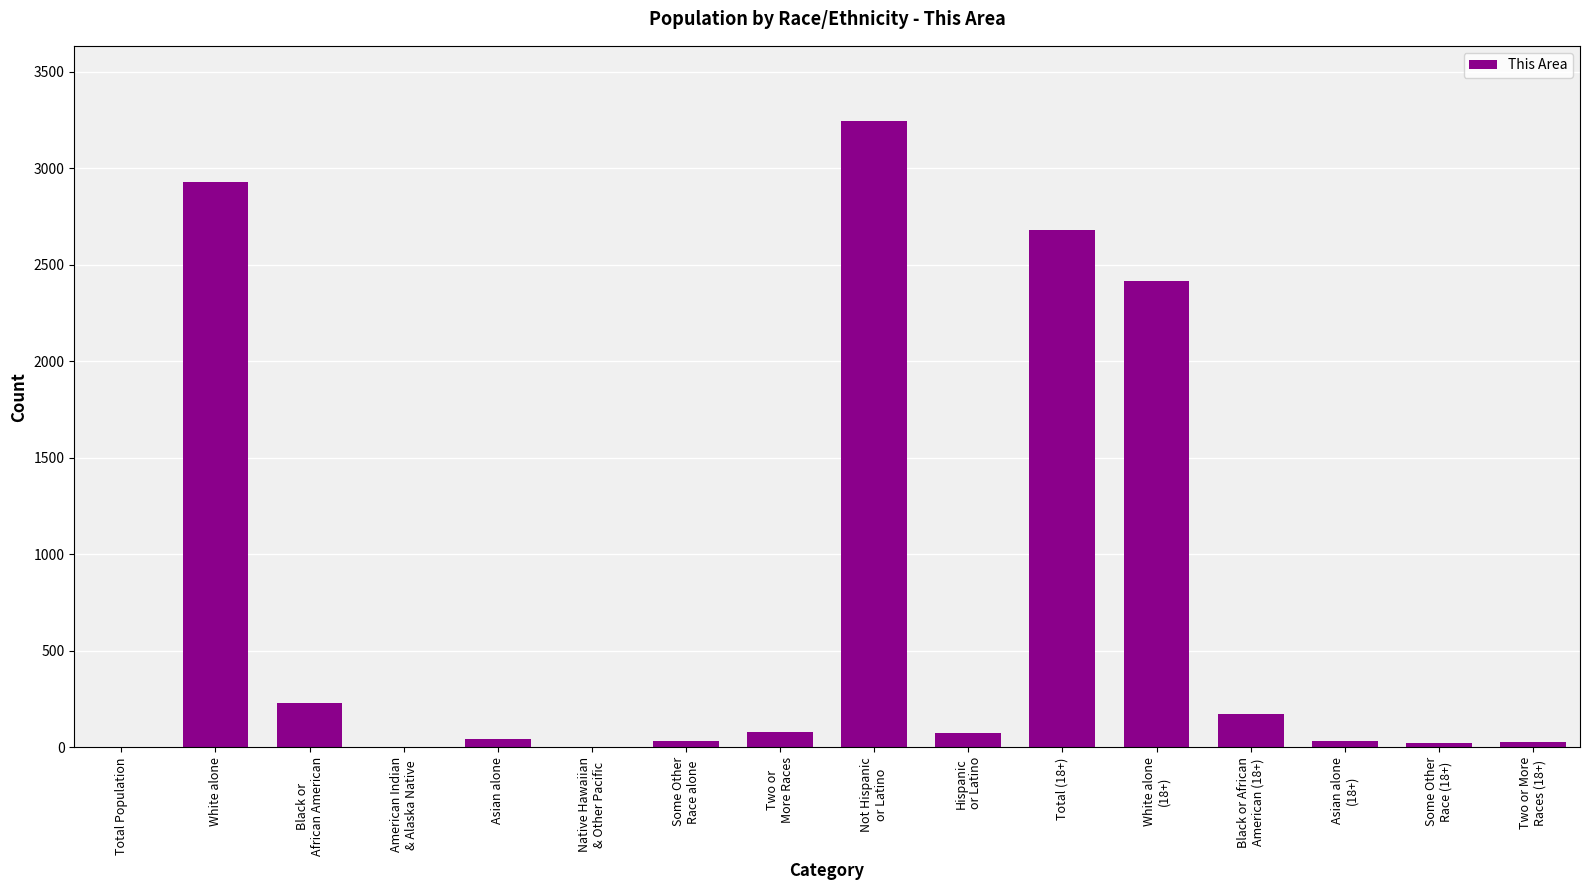

Which has a higher value, Not Hispanic
or Latino or American Indian
& Alaska Native?

Not Hispanic
or Latino